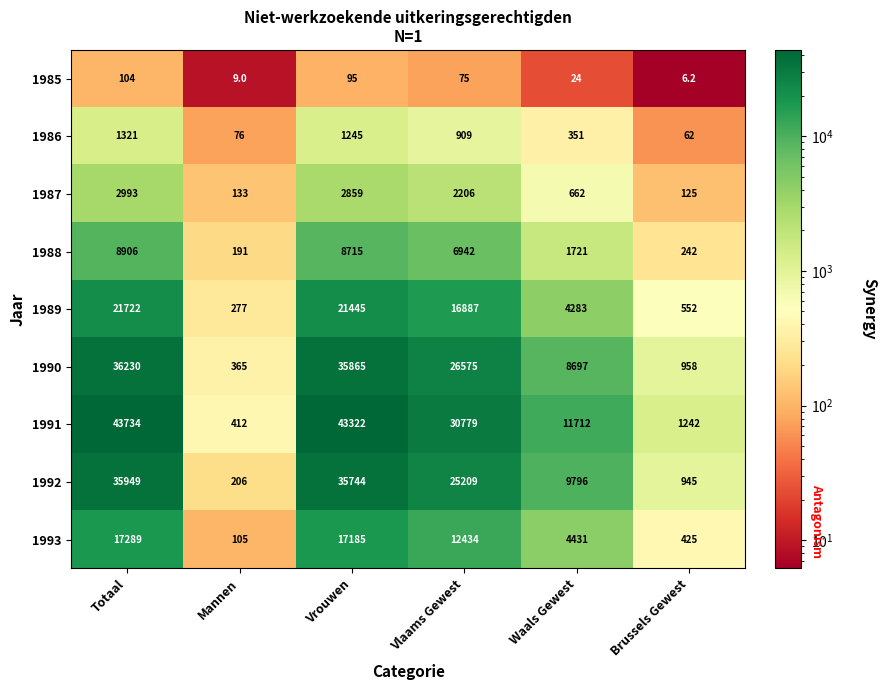

What is the total value across all series at Brussels Gewest?

4557.2